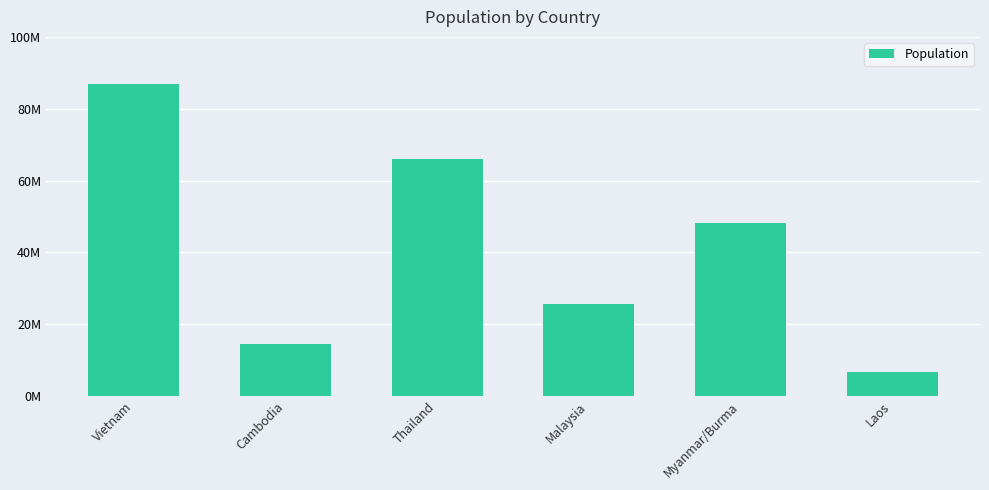

Are the bars horizontal?

No